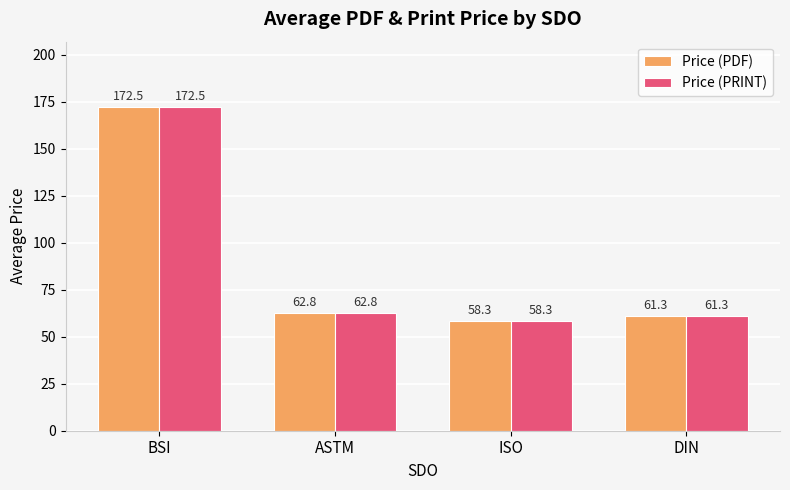

What is the total value across all series at DIN?

122.6